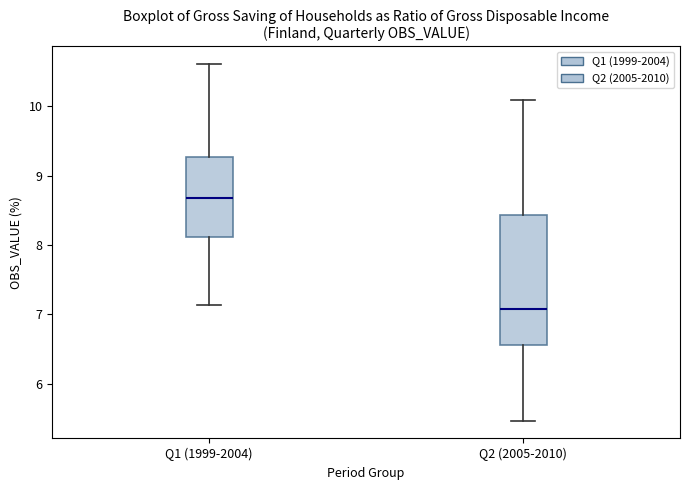

Where is the lower edge of the box for Q2 (2005-2010) on the y-axis? The values are not printed on the chart, so give them approximately, as read against the axis.

6.6